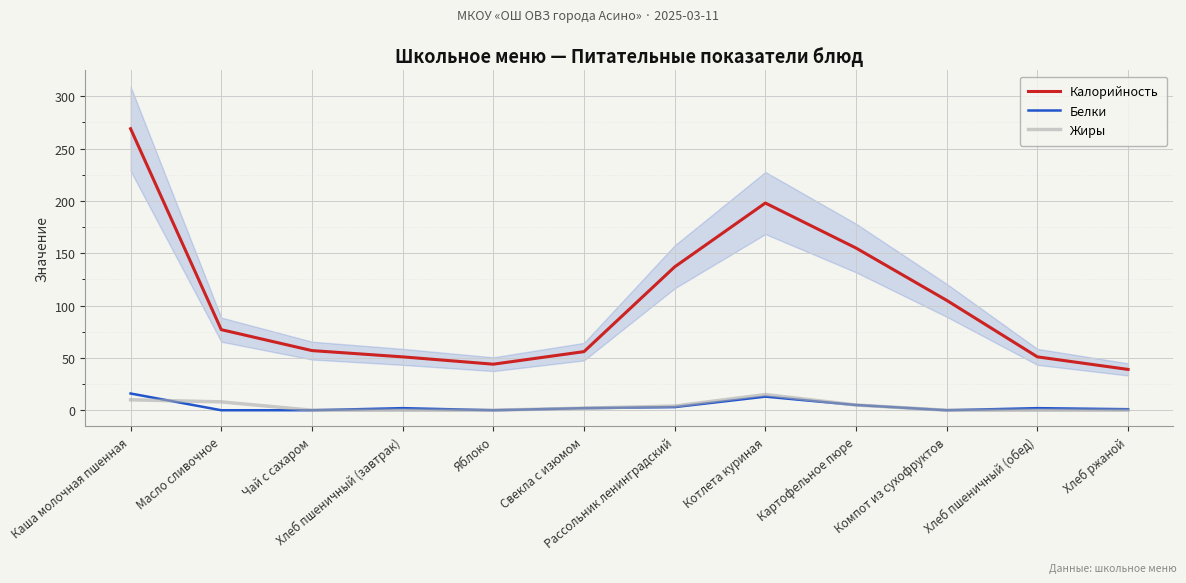

At how many categories does at least one series exceed 234?

1